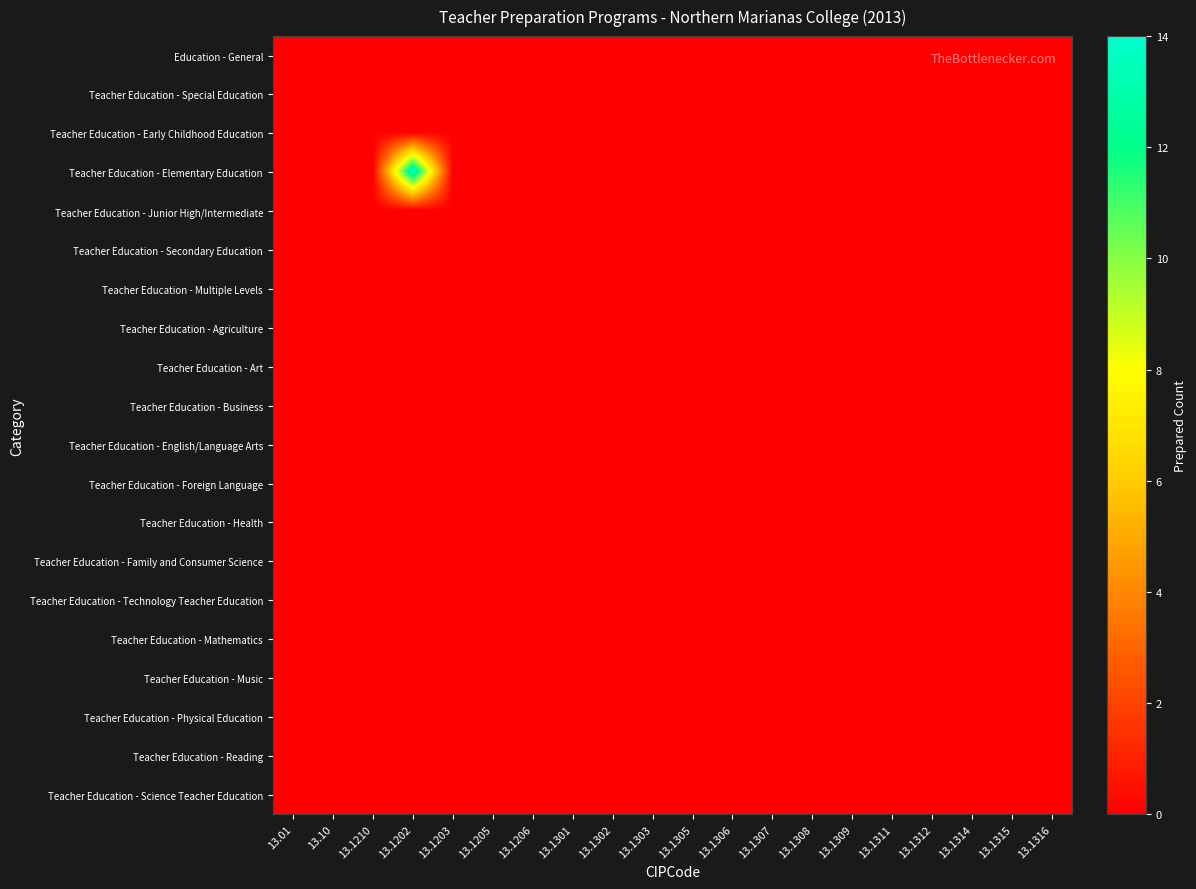

At 13.1311, list the series in order from largest to smallest.

Education - General, Teacher Education - Special Education, Teacher Education - Early Childhood Education, Teacher Education - Elementary Education, Teacher Education - Junior High/Intermediate, Teacher Education - Secondary Education, Teacher Education - Multiple Levels, Teacher Education - Agriculture, Teacher Education - Art, Teacher Education - Business, Teacher Education - English/Language Arts, Teacher Education - Foreign Language, Teacher Education - Health, Teacher Education - Family and Consumer Science, Teacher Education - Technology Teacher Education, Teacher Education - Mathematics, Teacher Education - Music, Teacher Education - Physical Education, Teacher Education - Reading, Teacher Education - Science Teacher Education